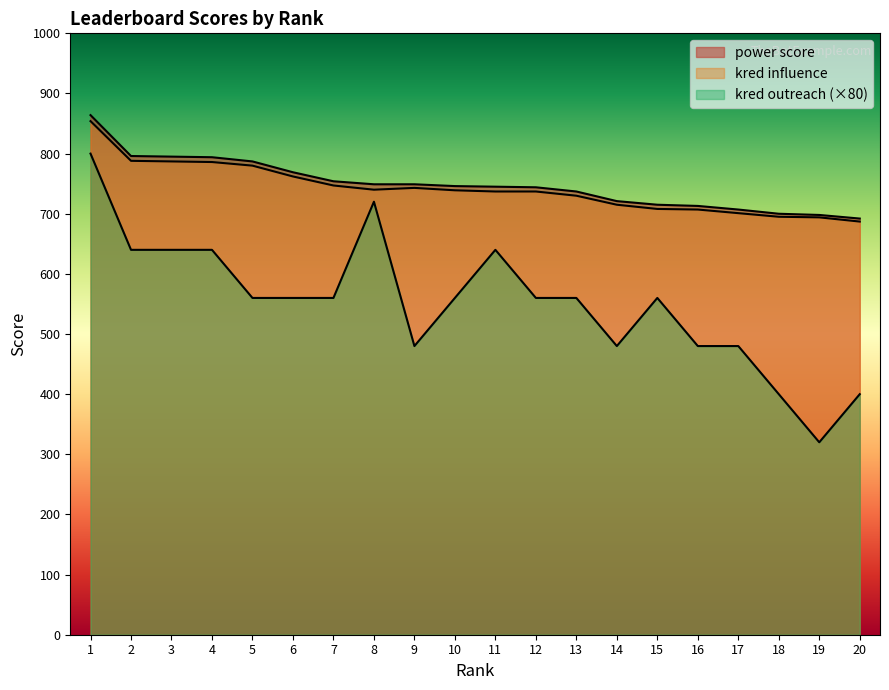

What is the difference between the maximum and minimum values in the kred outreach series?

480